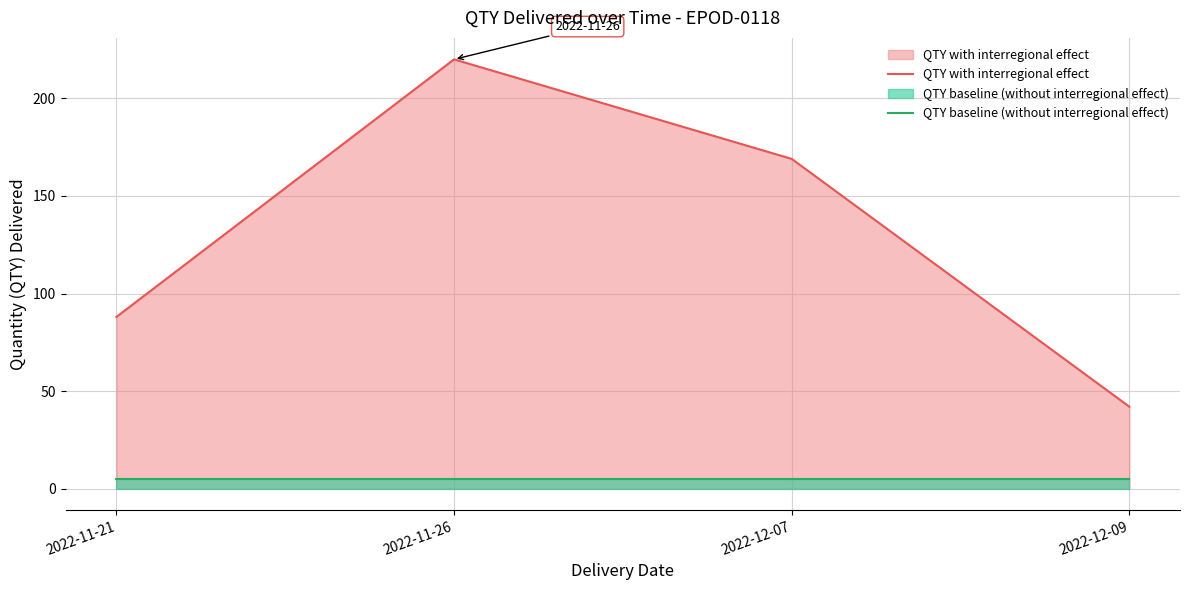

What value does the QTY baseline (without interregional effect) series have at 2022-11-26?

5